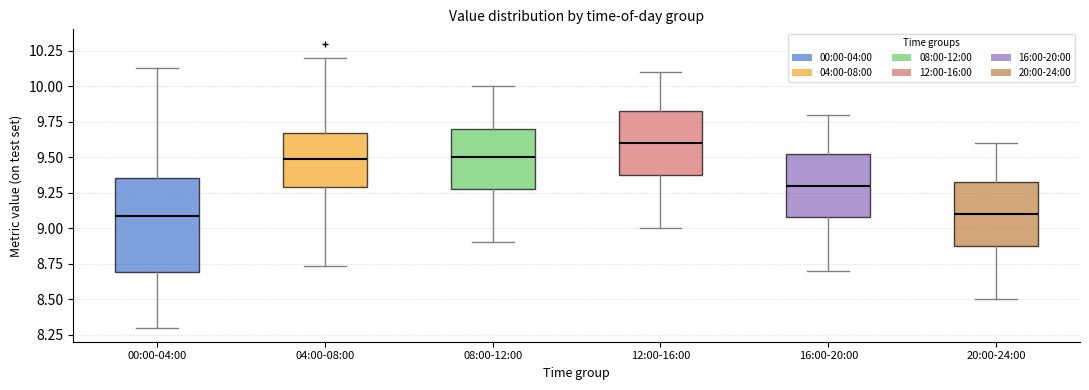

Reading left to right, read every box against the y-axis: the position of its median line, the range the box covers, and the ends of its whiskers. The values are not printed on the chart, so give them approximately, as read against the axis.

00:00-04:00: median 9.10, box 8.70 to 9.35, whiskers 8.30 to 10.15
04:00-08:00: median 9.50, box 9.30 to 9.65, whiskers 8.75 to 10.20
08:00-12:00: median 9.50, box 9.30 to 9.70, whiskers 8.90 to 10.00
12:00-16:00: median 9.60, box 9.40 to 9.85, whiskers 9.00 to 10.10
16:00-20:00: median 9.30, box 9.10 to 9.55, whiskers 8.70 to 9.80
20:00-24:00: median 9.10, box 8.90 to 9.35, whiskers 8.50 to 9.60